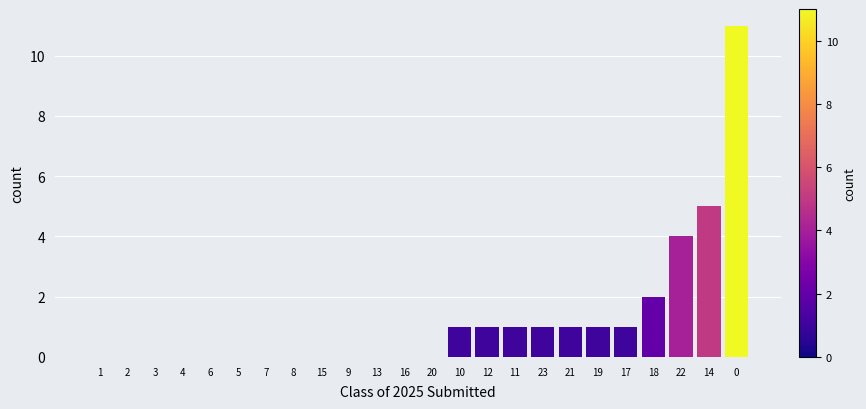

Reading left to right, list all the values displayed in this chart.

1=0	2=0	3=0	4=0	6=0	5=0	7=0	8=0	15=0	9=0	13=0	16=0	20=0	10=1	12=1	11=1	23=1	21=1	19=1	17=1	18=2	22=4	14=5	0=11